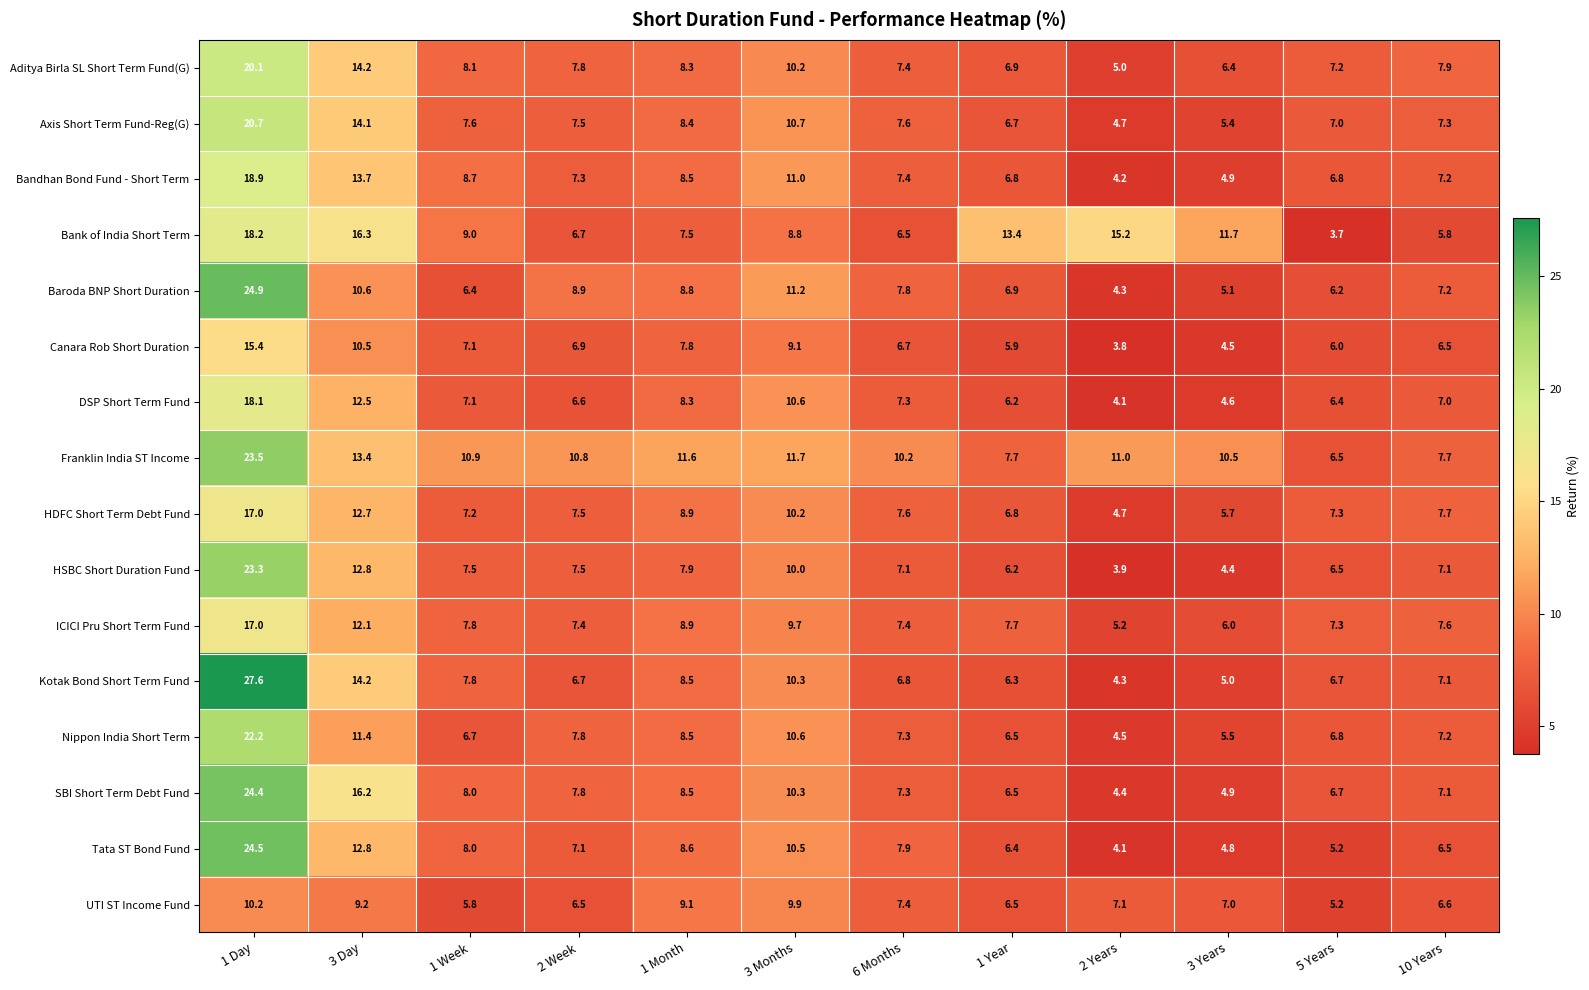

How many data points in Bandhan Bond Fund - Short Term are less than 7?

4